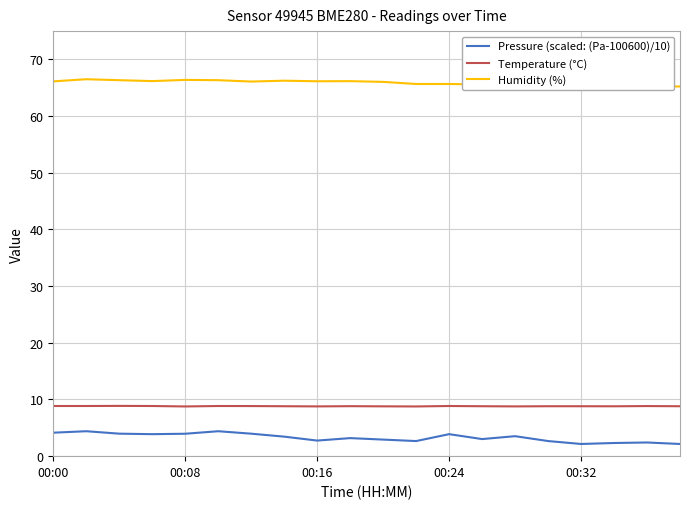

List the series in order of their peak value, lowest first.

Pressure (scaled: (Pa-100600)/10), Temperature (°C), Humidity (%)